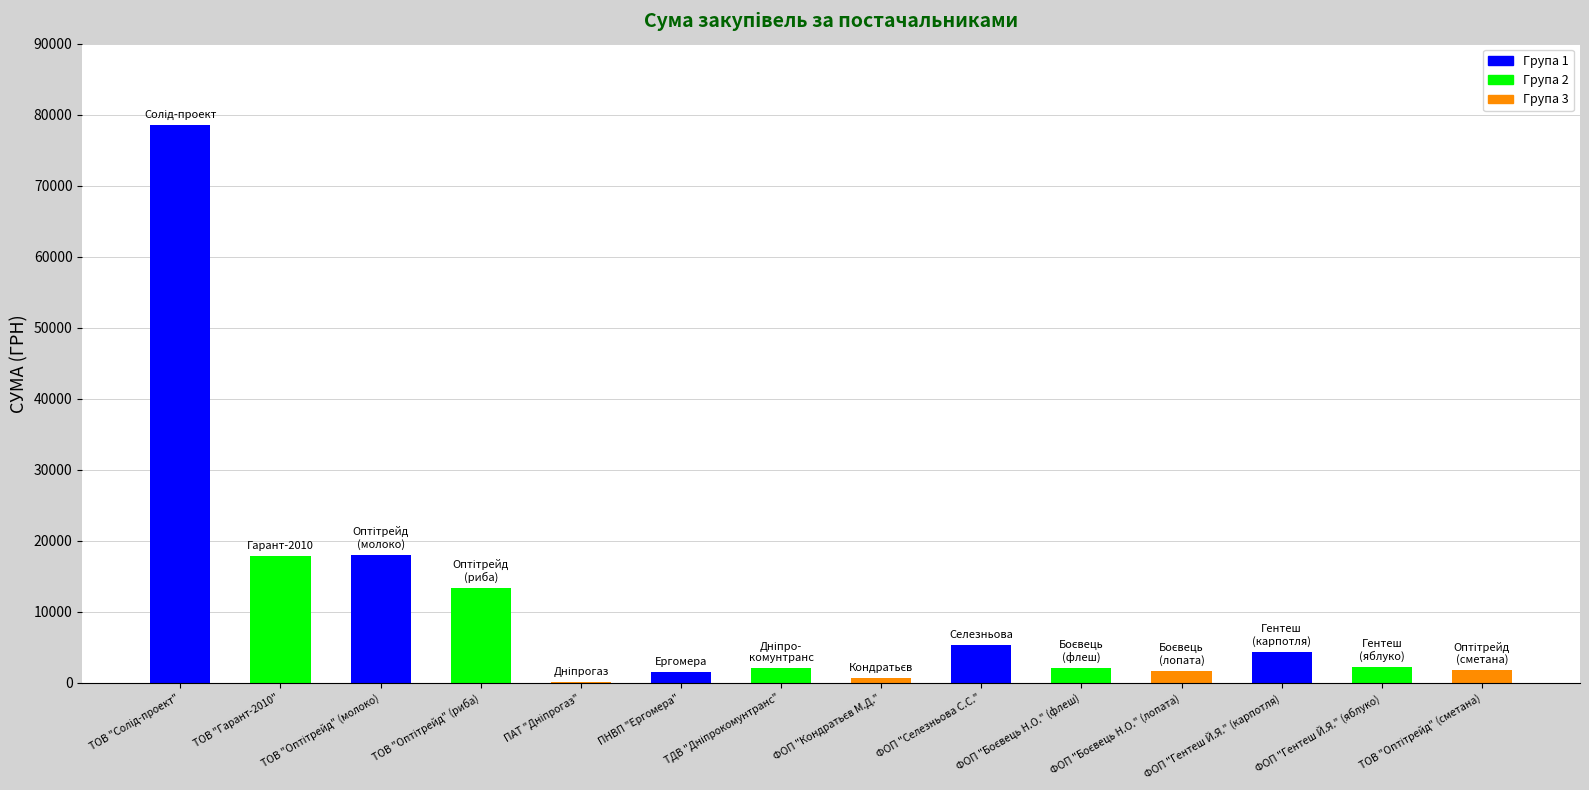

Is it true that the value at ФОП "Гентеш Й.Я." (карпотля) is 4361.0?

True